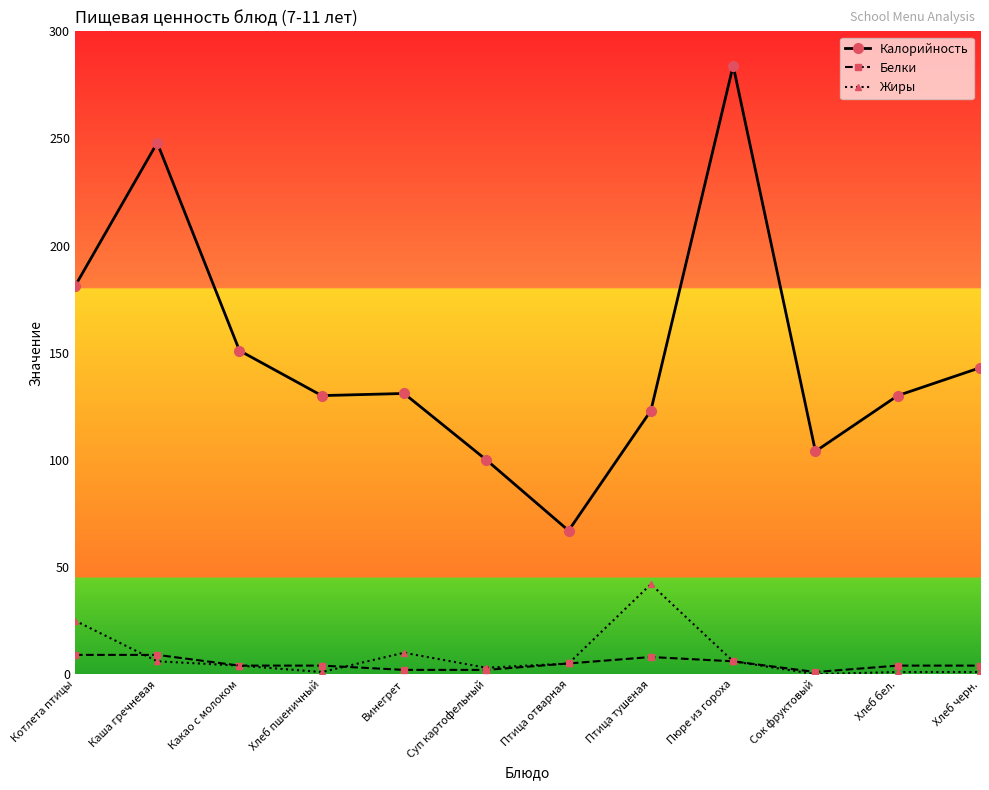

At which label does Калорийность reach its minimum?

Птица отварная